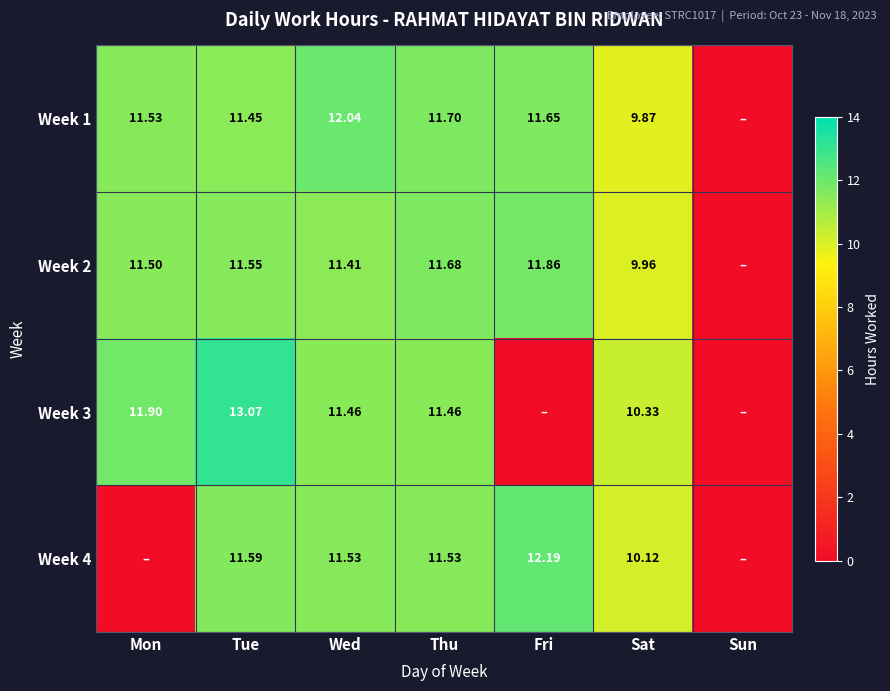

Rank the series at Mon from highest to lowest value.

Week 3, Week 1, Week 2, Week 4